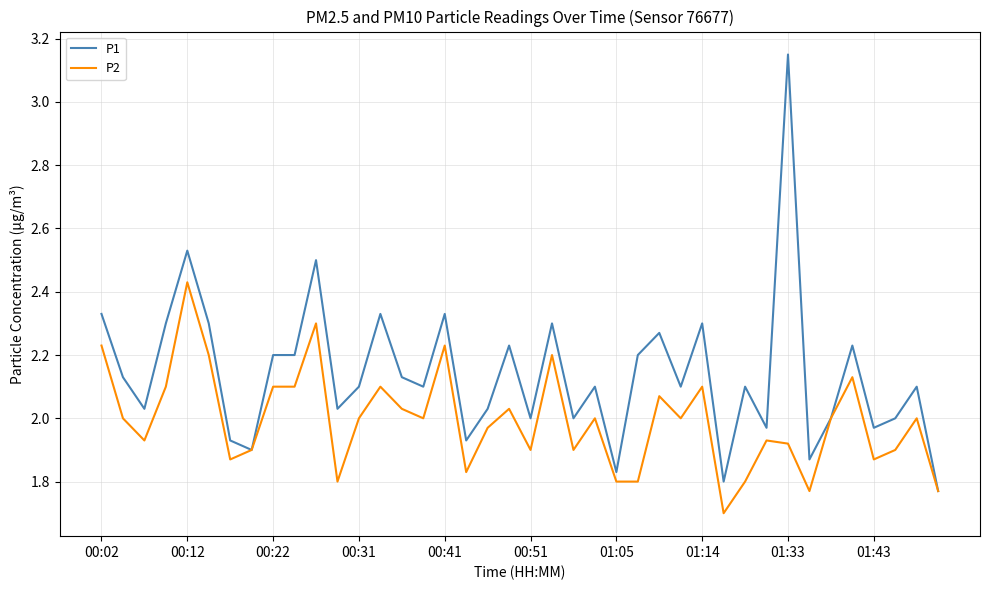

True or false: P2 has more than 1 interior local peaks.

True